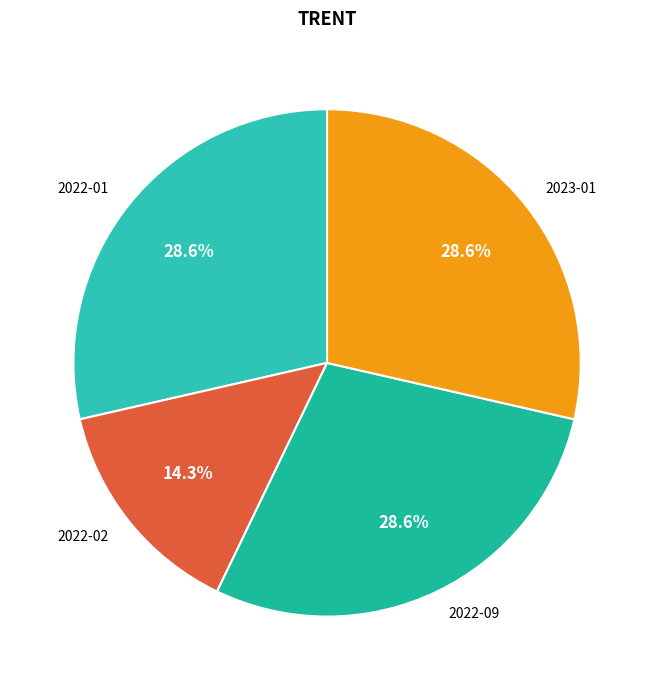

Approximately how many times larger is the value at 2022-02 compared to 2022-09?

0.5